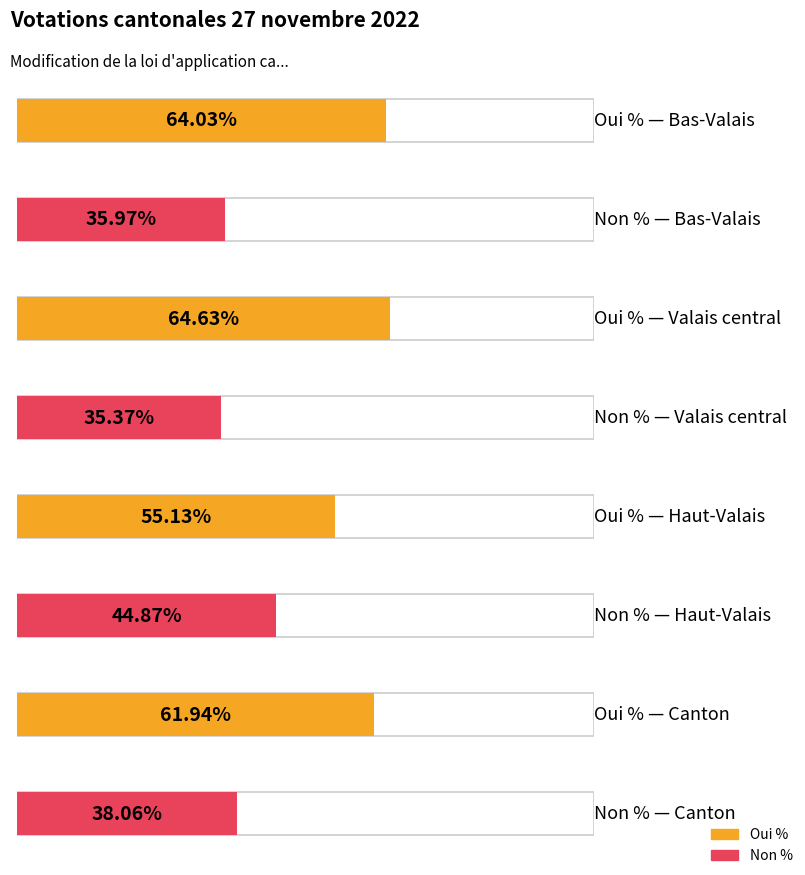

What position from the left is Haut-Valais?

3